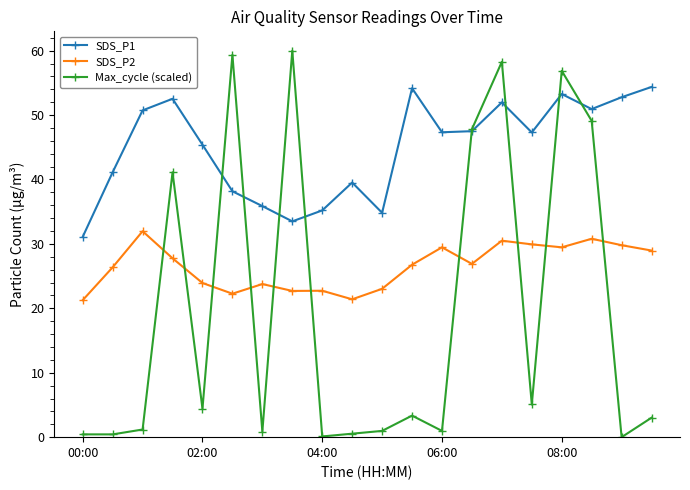

Which series has the largest total across all categories?

SDS_P1